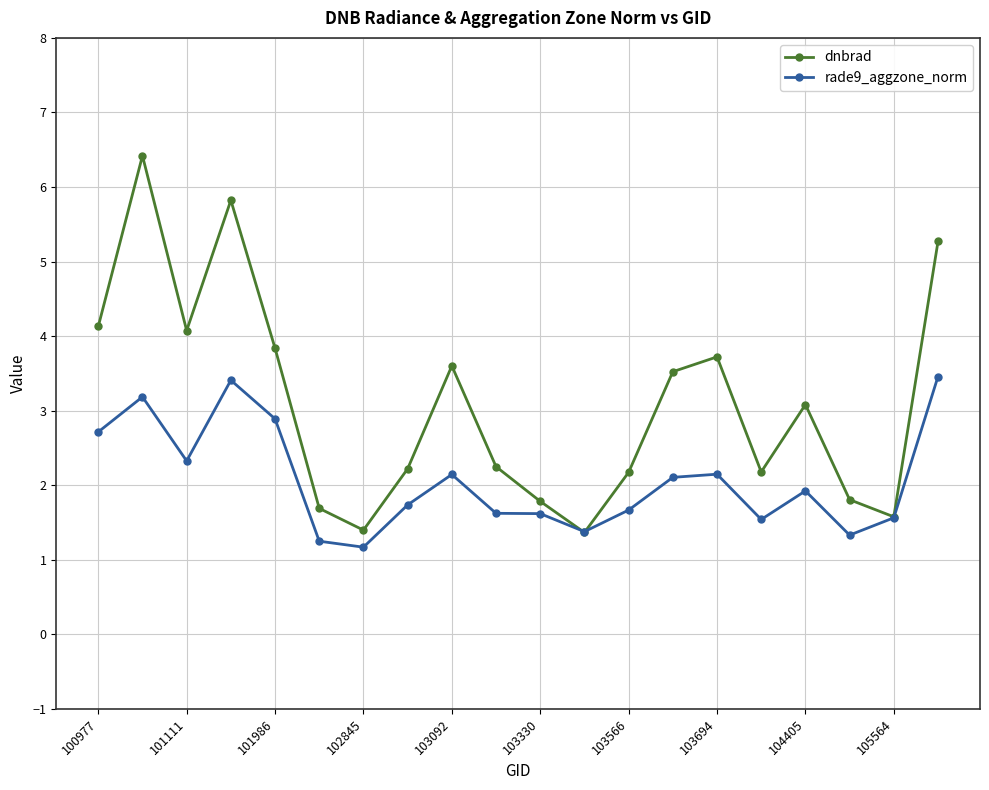

What is the value of the rade9_aggzone_norm point at the 4th from the left?

3.4